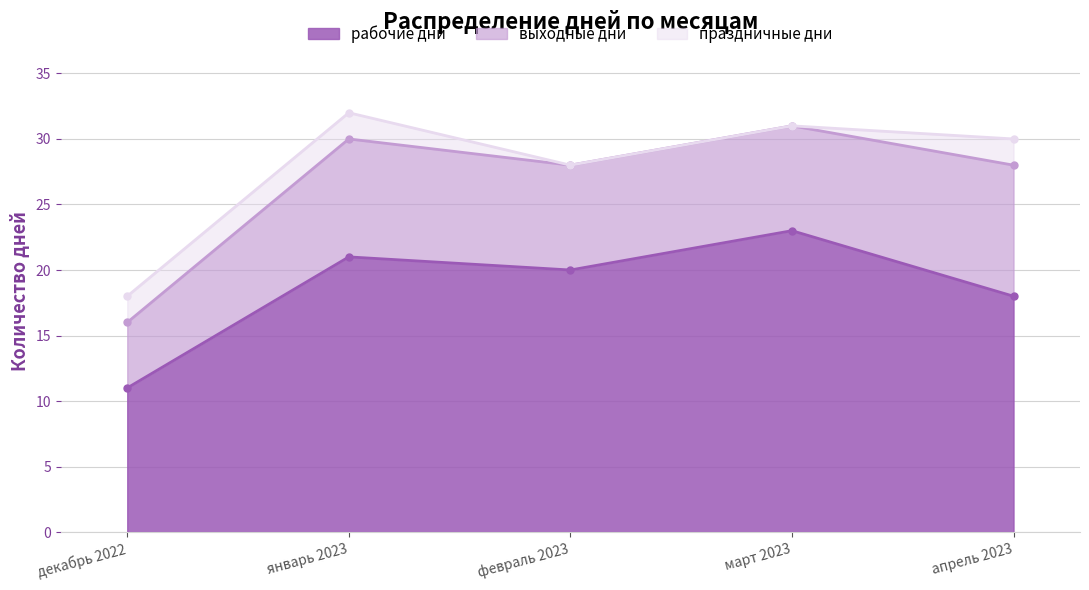

Rank the series by their maximum value, from highest to lowest.

рабочие дни, выходные дни, праздничные дни